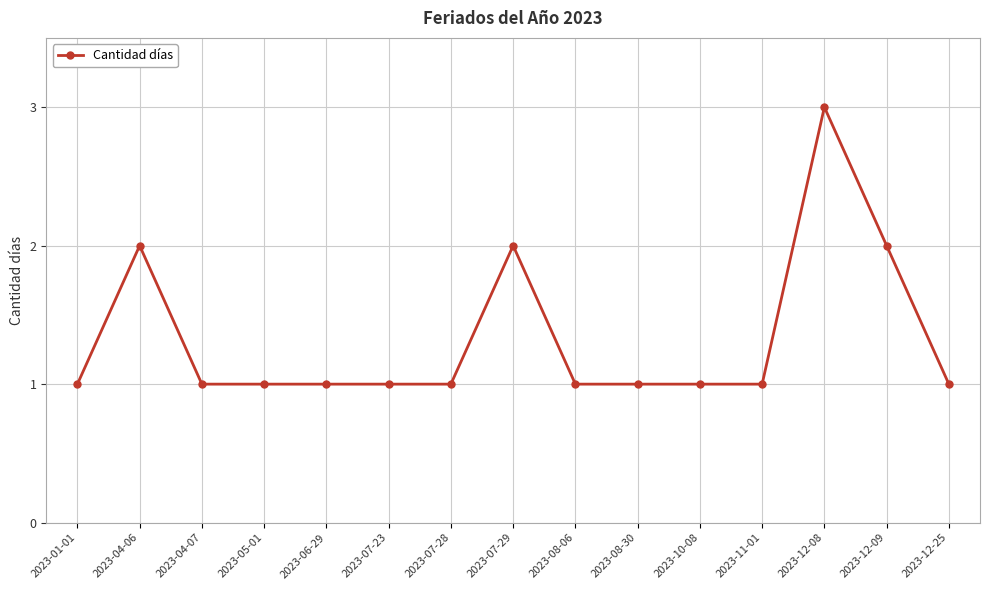

What is the sum of all values?

20